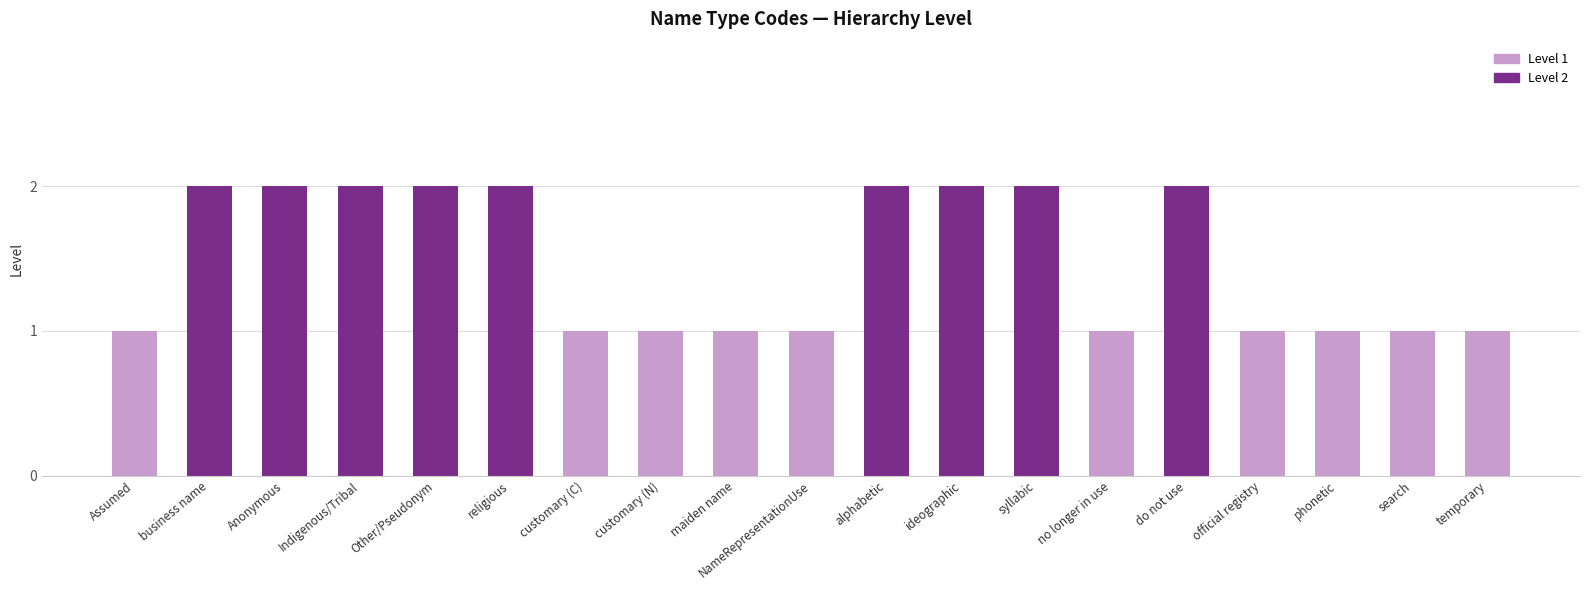

List the labels in order of value, smallest first.

Assumed, customary (C), customary (N), maiden name, NameRepresentationUse, no longer in use, official registry, phonetic, search, temporary, business name, Anonymous, Indigenous/Tribal, Other/Pseudonym, religious, alphabetic, ideographic, syllabic, do not use